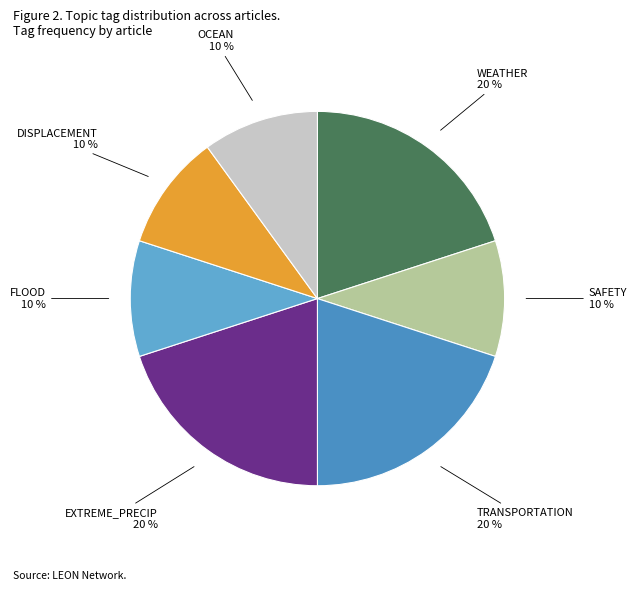

What is the ratio of the value at OCEAN to the value at DISPLACEMENT?

1.0